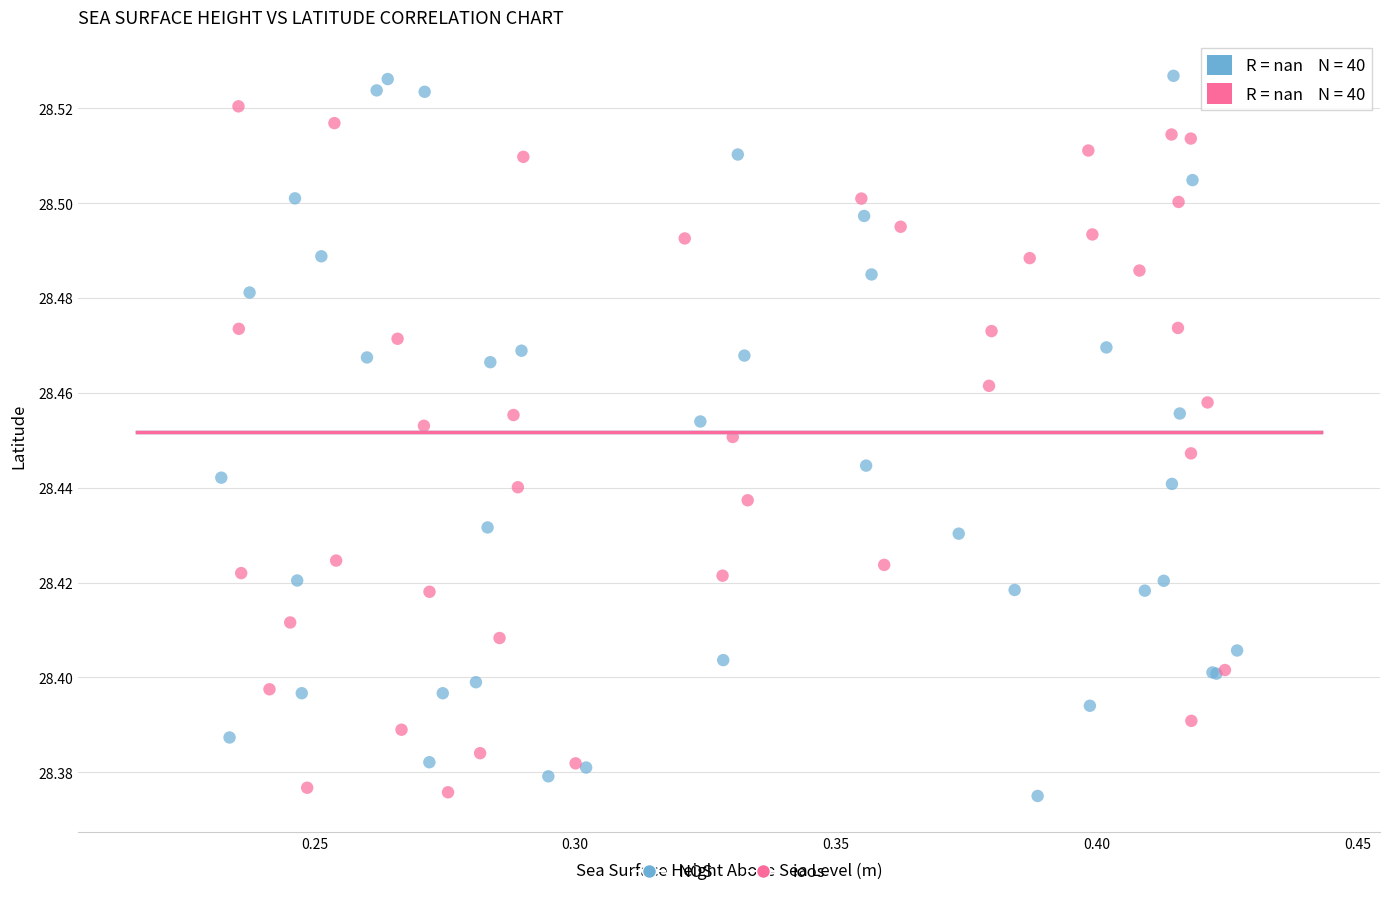

Which series has the widest spread of Y values?

NOS